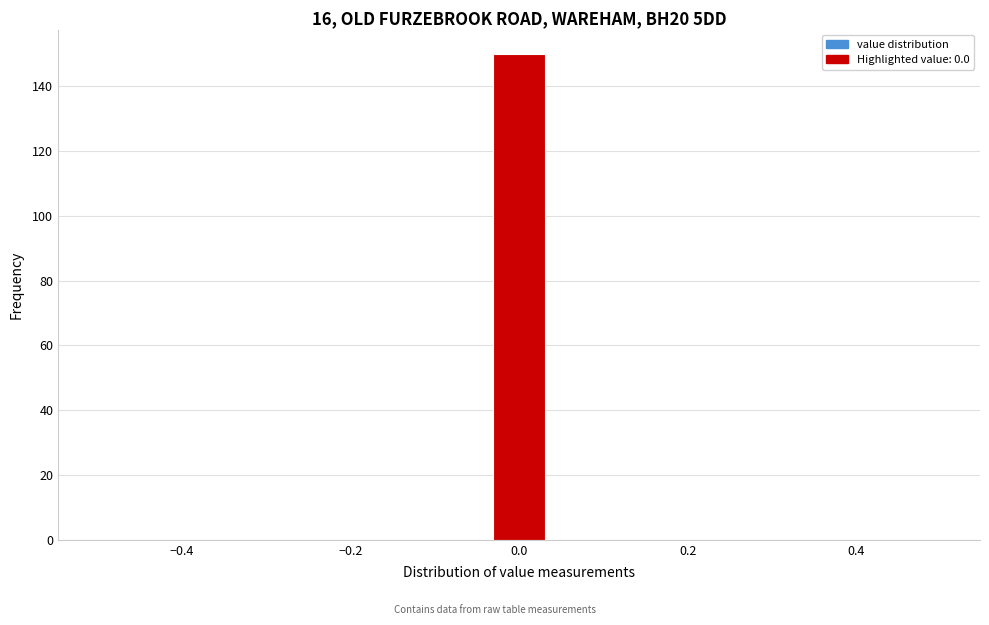

Around what value on the x-axis is the tallest bar? Give the approximate position of its centre, as read against the axis.

0.00